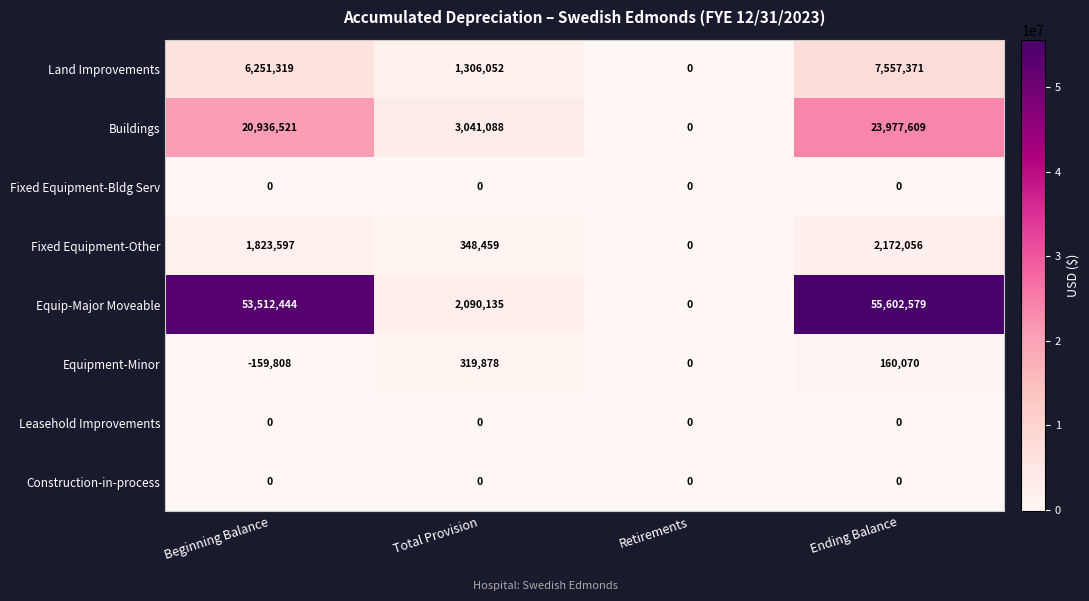

Which series has the largest total across all categories?

Equip-Major Moveable